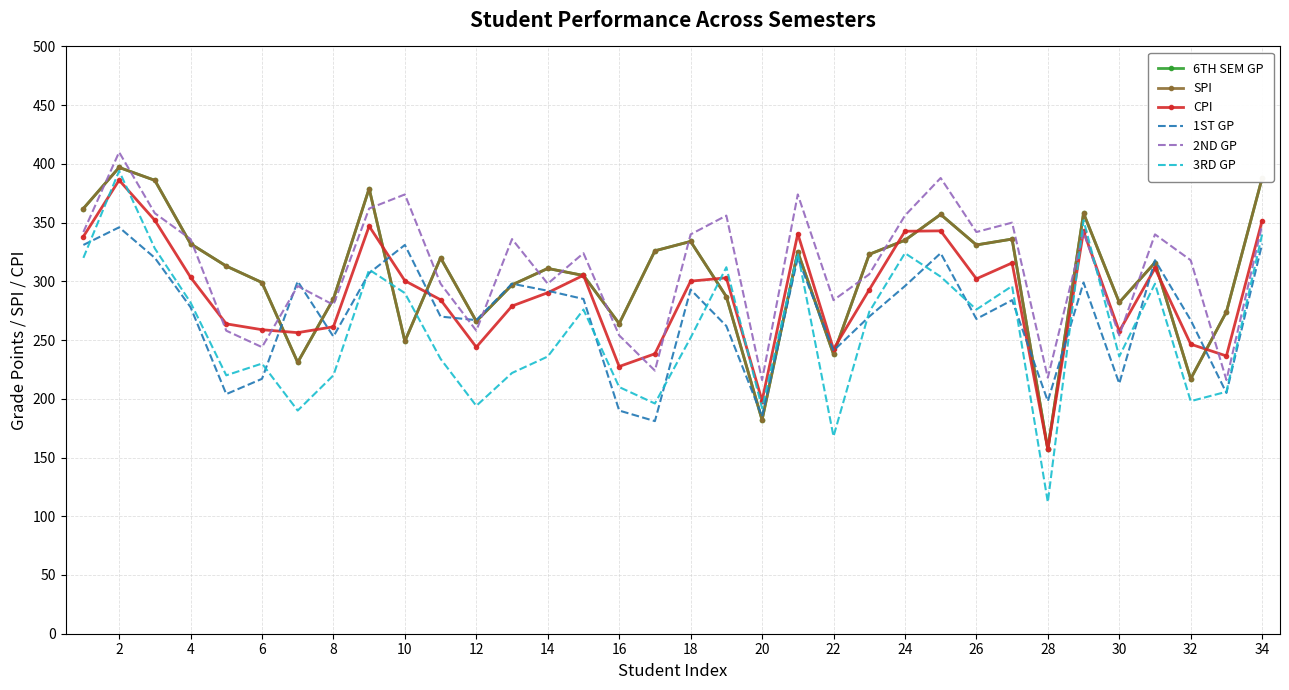

Does the chart have visible grid lines?

Yes